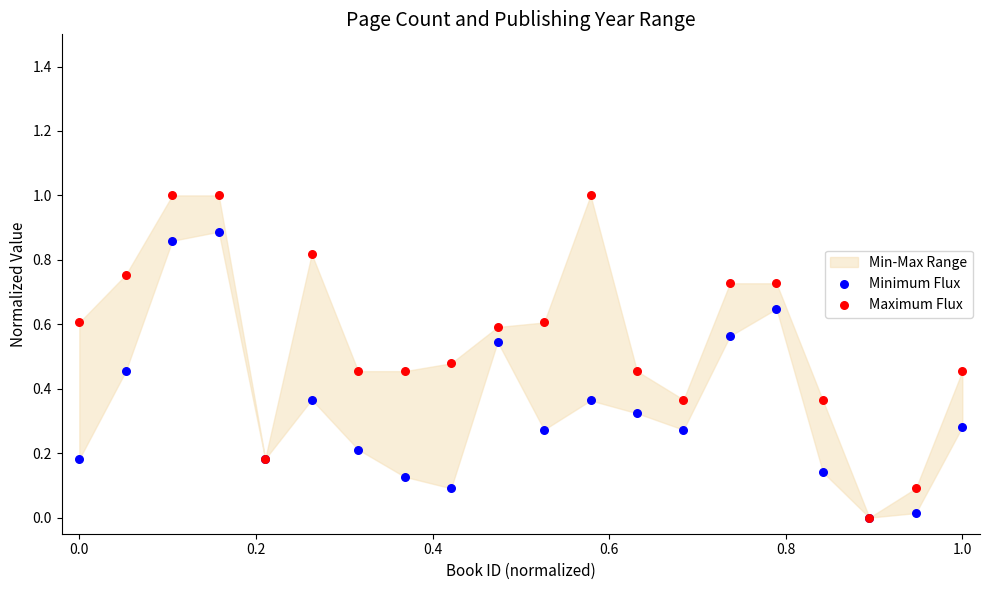

Which series contains the lowest Y value?

Minimum Flux